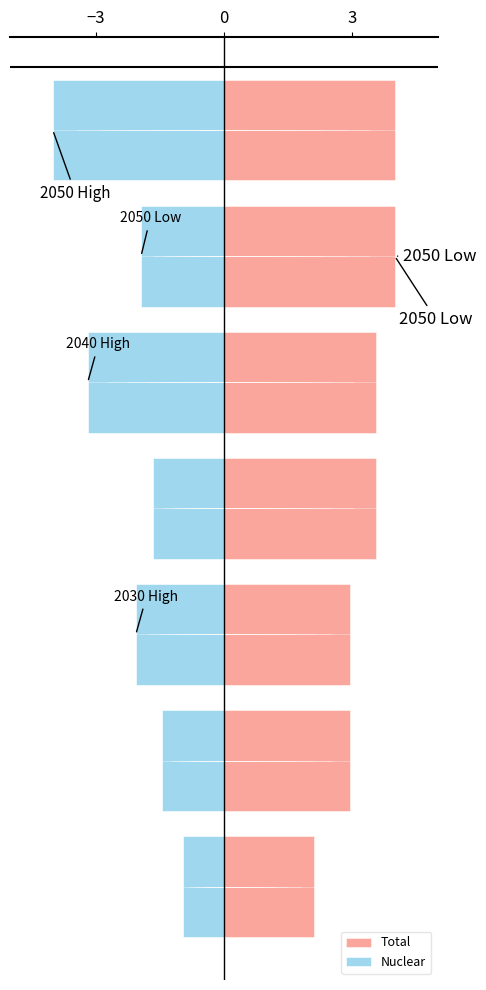

What is the difference between the maximum and minimum values in the Total series?

1.9